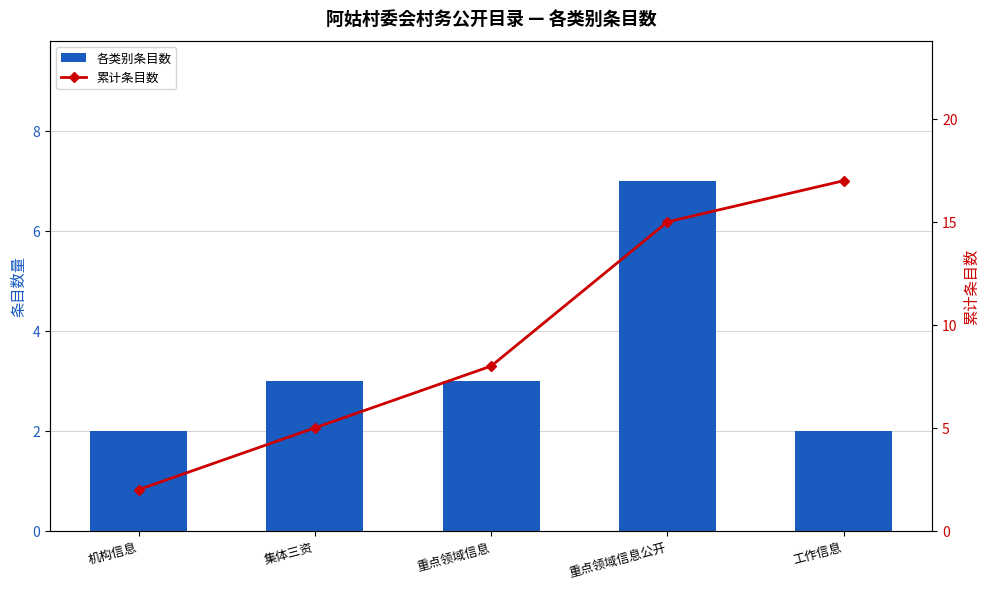

How many 累计条目数 values are between 5 and 15?

3